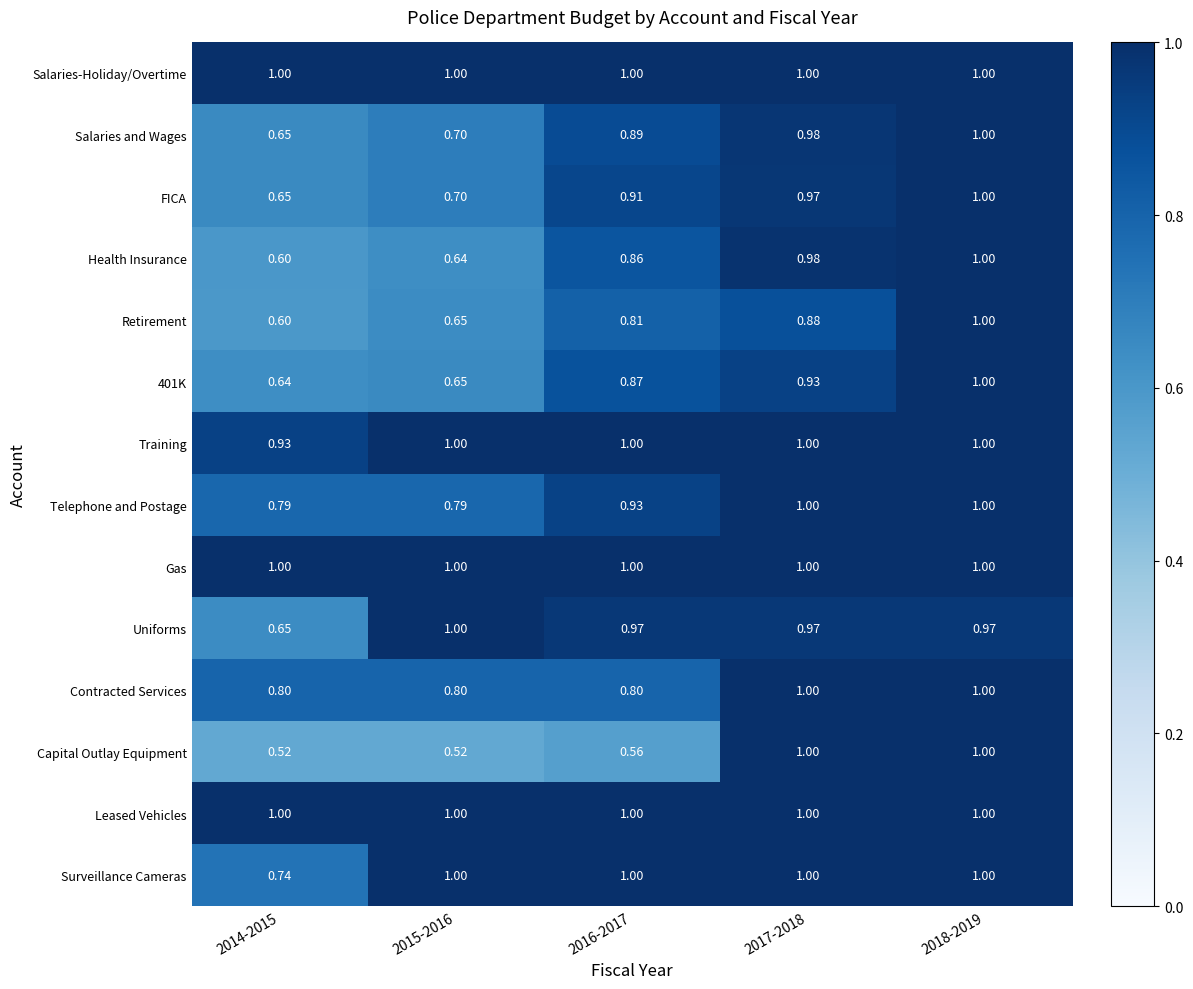

Is the value of 401K at 2014-2015 greater than the value of Gas at 2016-2017?

No